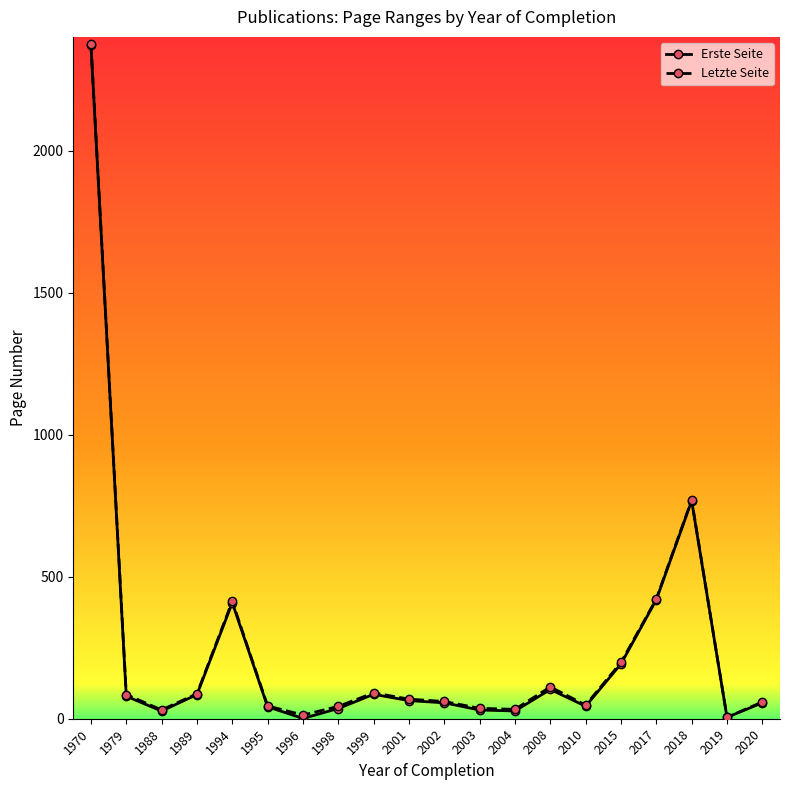

What is the spread (max minus min) of values at 2001?

5.2